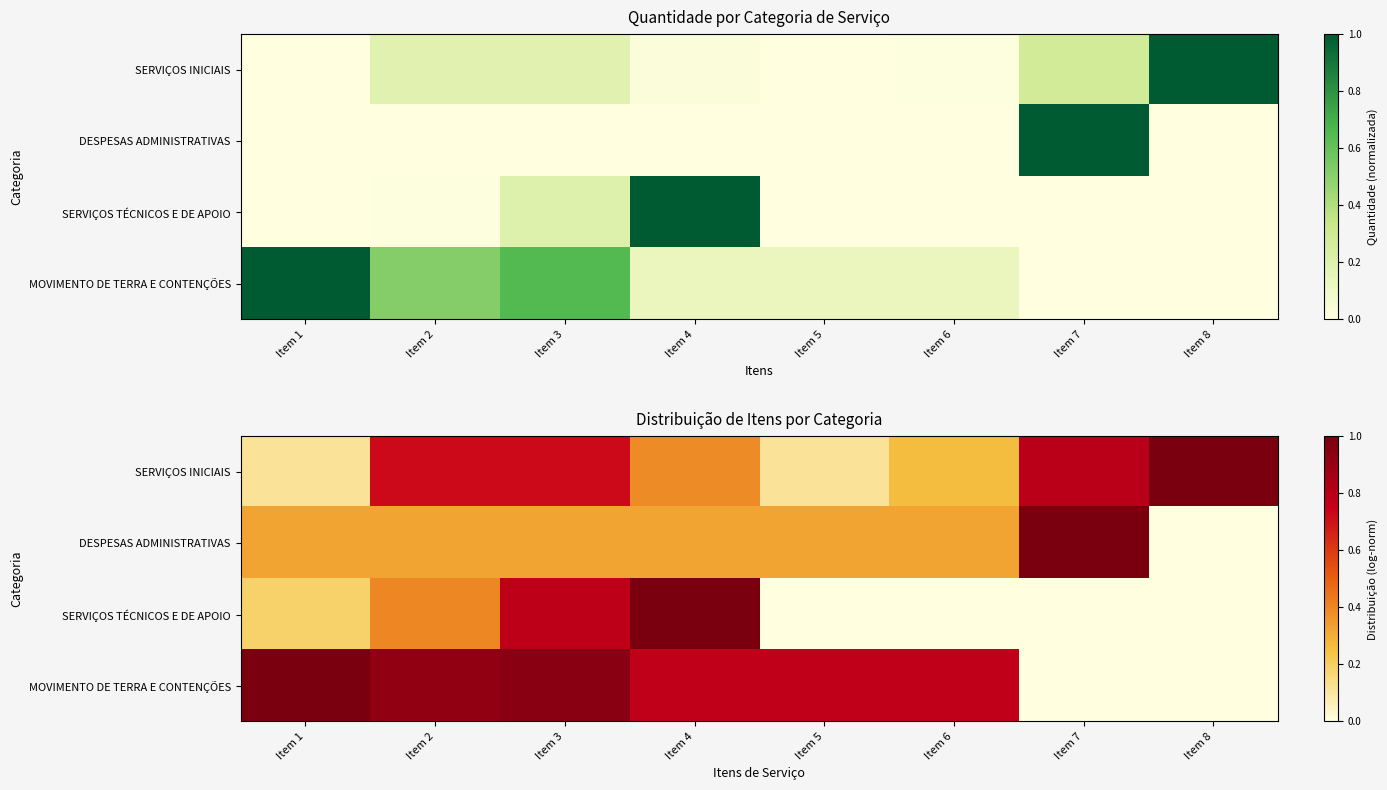

At Item 8, list the series in order from smallest to largest.

DESPESAS ADMINISTRATIVAS, SERVIÇOS TÉCNICOS E DE APOIO, MOVIMENTO DE TERRA E CONTENÇÕES, SERVIÇOS INICIAIS